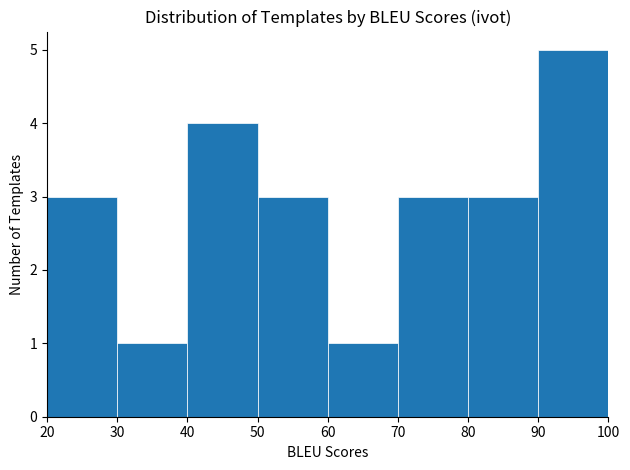

Reading left to right, list every bar in this chart as the range it spans on the x-axis followed by its height. The values are not printed on the chart, so give them approximately, as read against the axis.

20 to 30: 3
30 to 40: 1
40 to 50: 4
50 to 60: 3
60 to 70: 1
70 to 80: 3
80 to 90: 3
90 to 100: 5